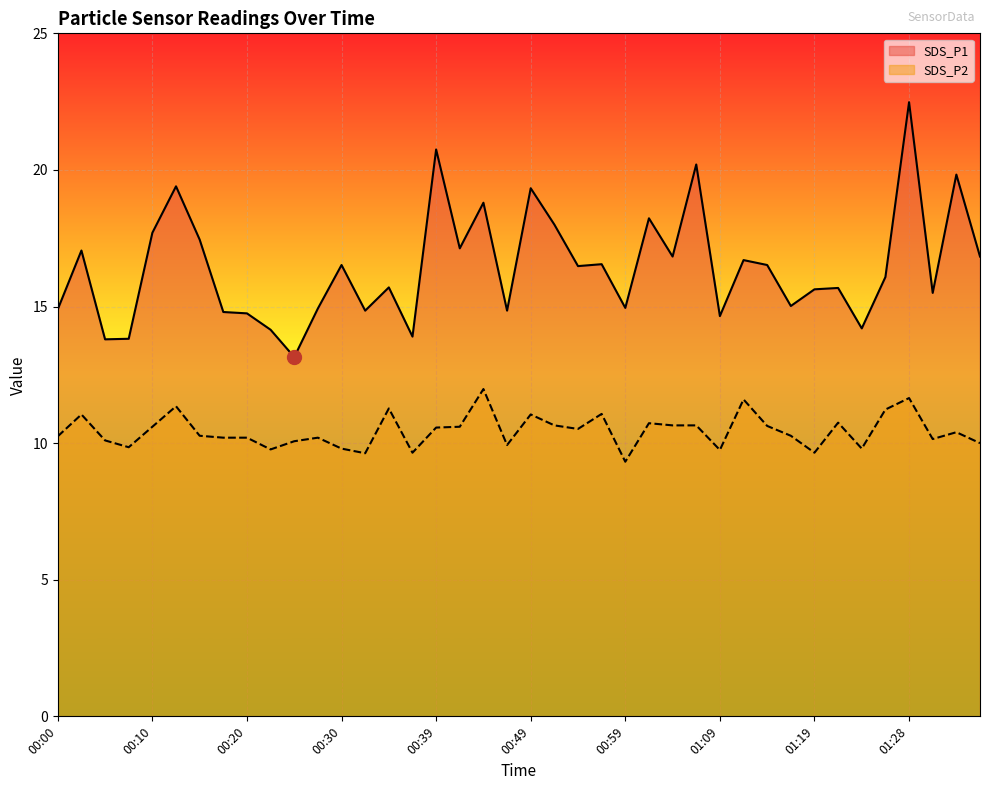

True or false: SDS_P1 line and SDS_P2 line cross at least once.

False